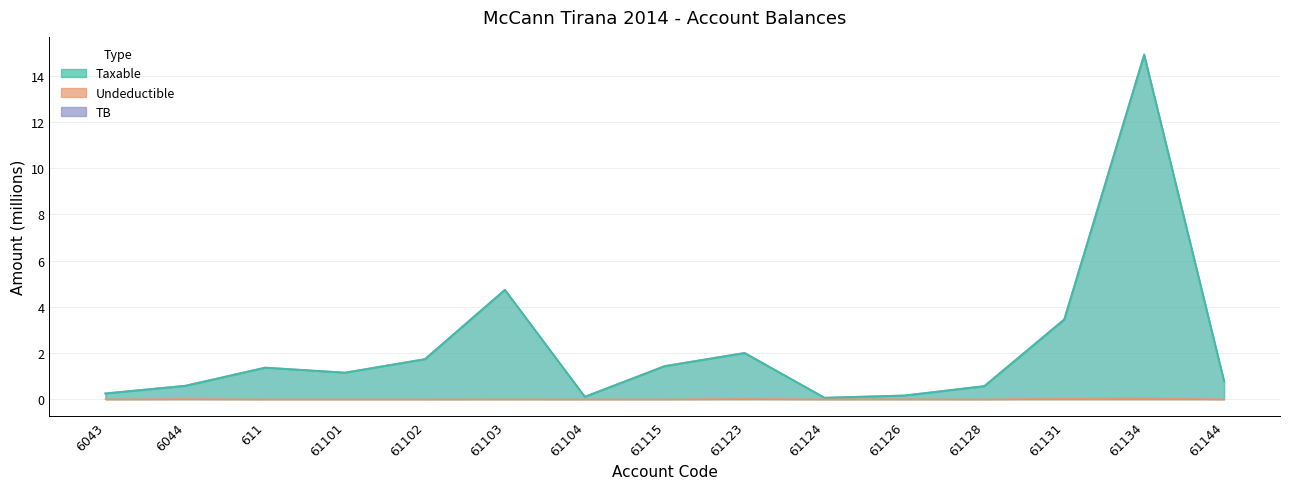

Which series has the widest spread of values?

TB